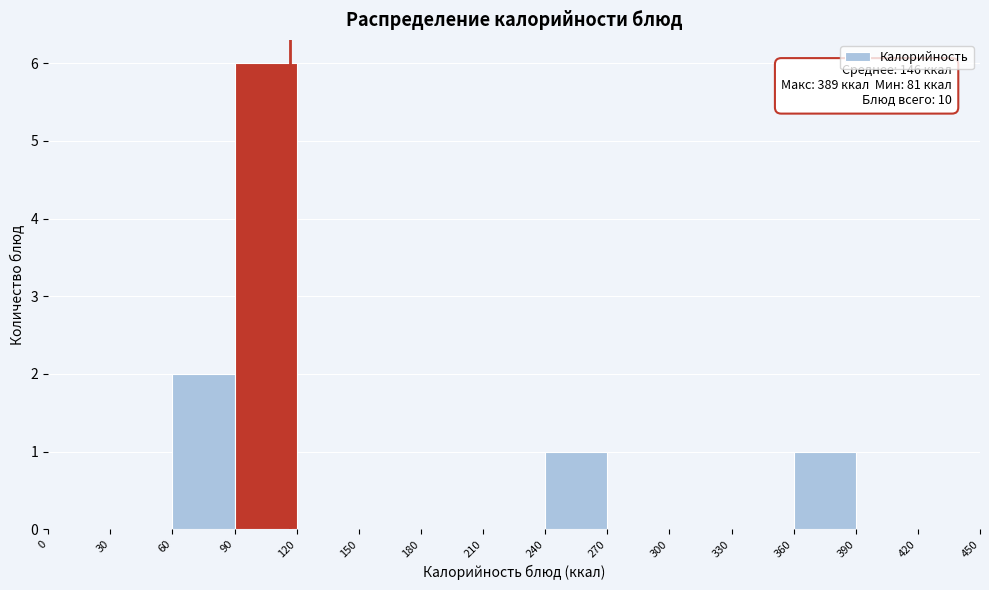

Over which range of the x-axis is the bar tallest?

90 to 120